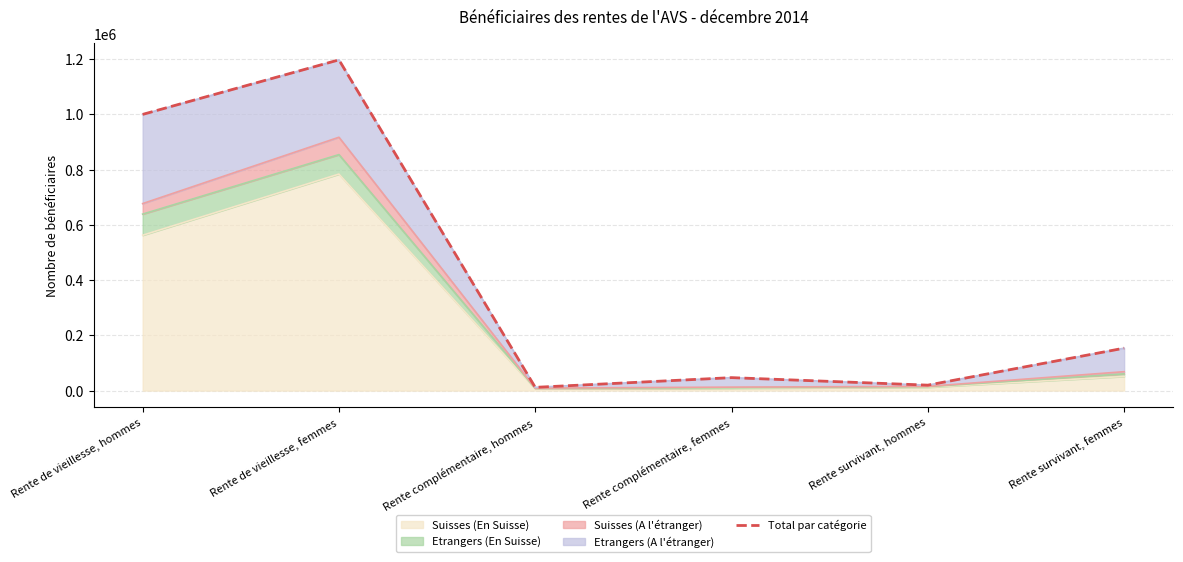

How many lines are shown in the chart?

1